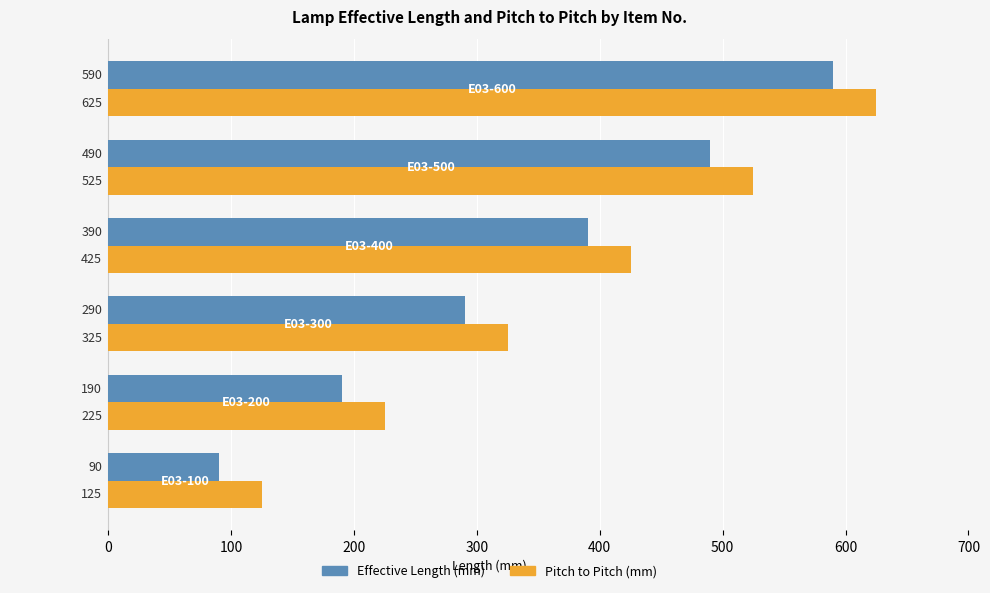

List the series in order of their overall mean, highest first.

Pitch to Pitch (mm), Effective Length (mm)